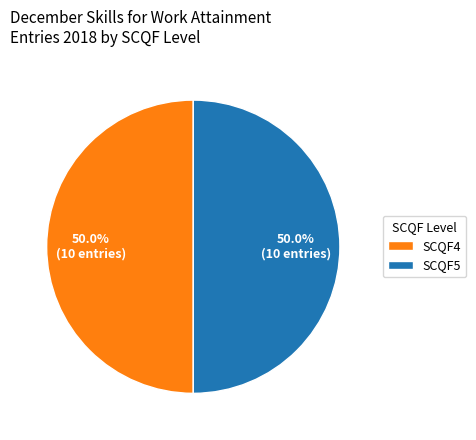

Count the number of slices in the pie.

2